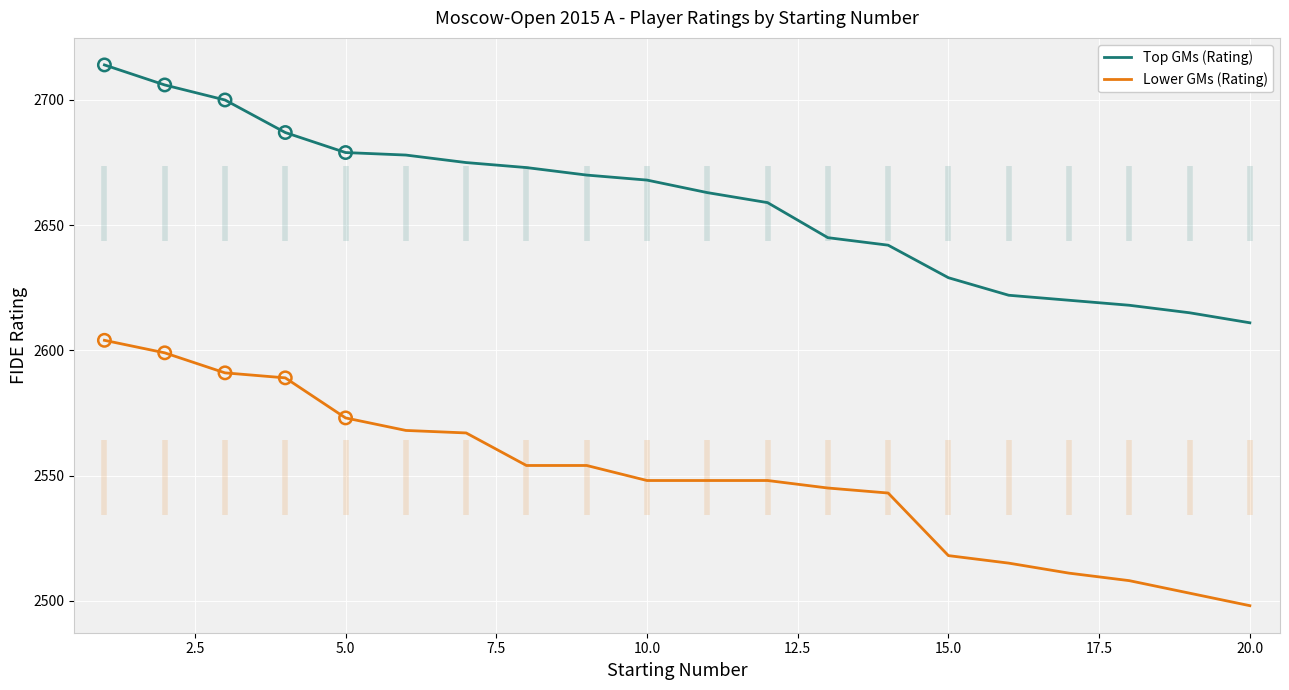

At how many categories does at least one series exceed 2579?

20